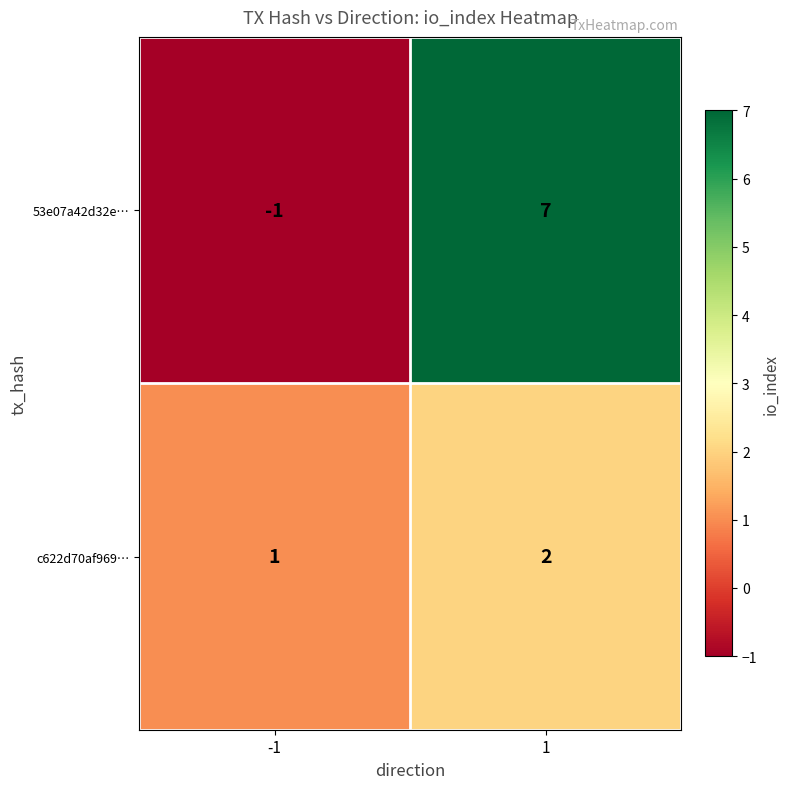

Reading left to right, transcribe all the data shown in this chart.

53e07a42d32e…: -1	7
c622d70af969…: 1	2